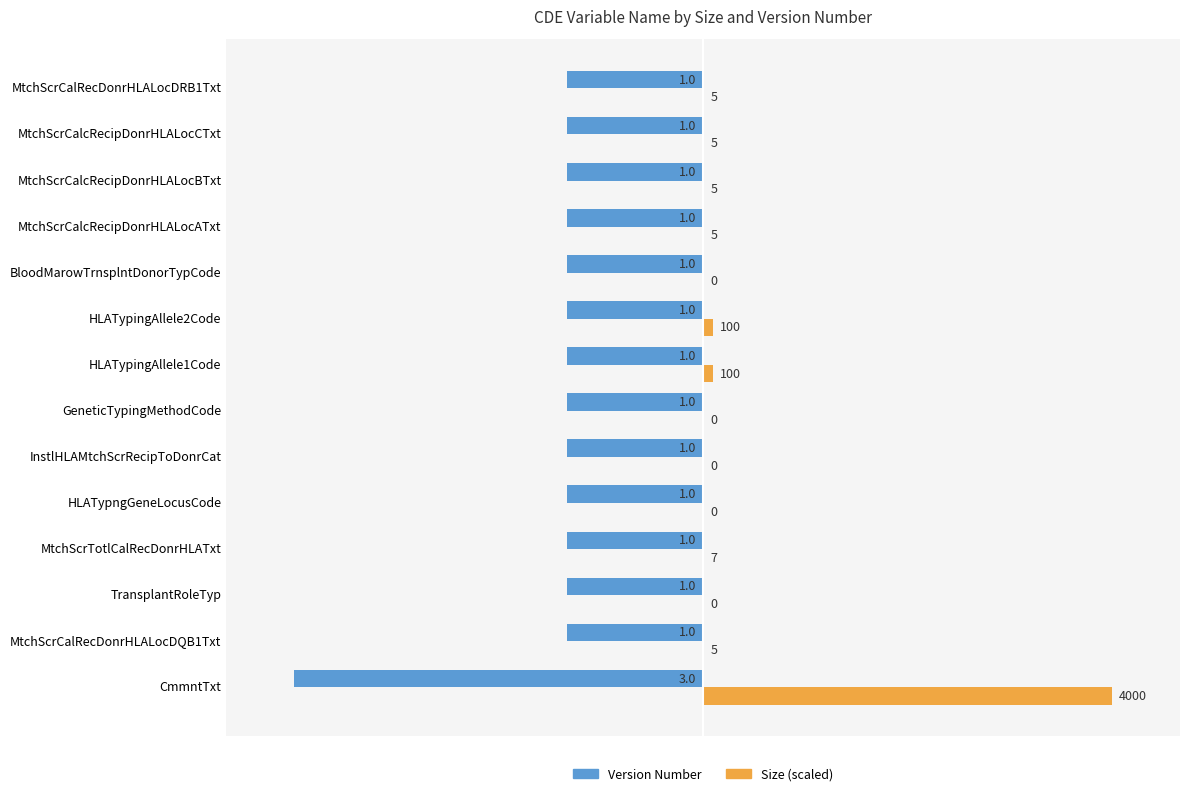

At how many categories does at least one series exceed -2?

14